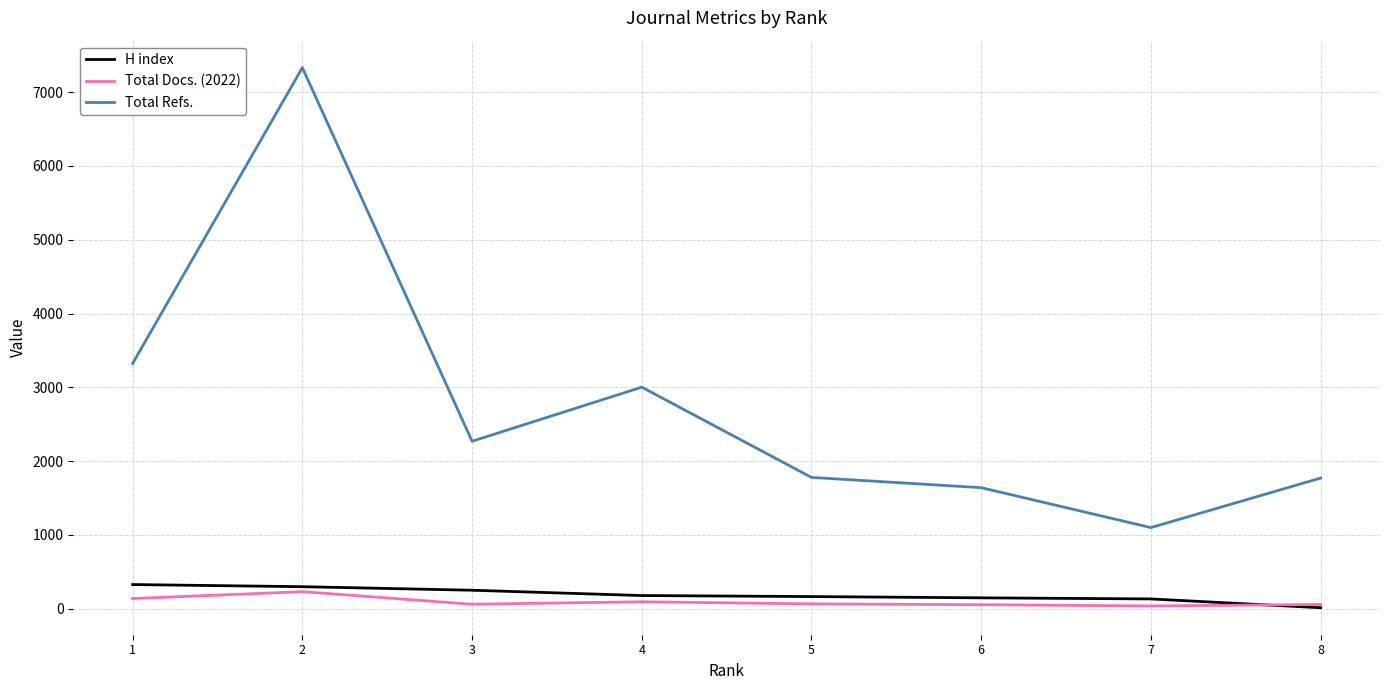

Which has a higher value, 1 or 5?

1